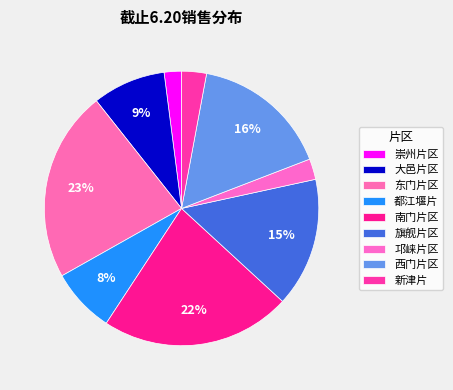

To the nearest percent, what is the combined percentage of 旗舰片区 and 新津片?

18%